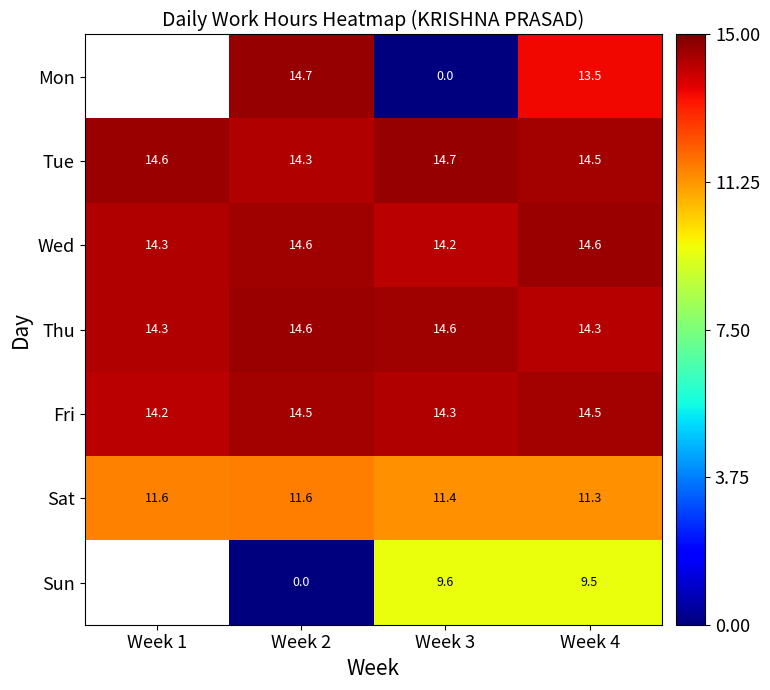

Is it true that Sat equals 4.3 at Week 4?

False